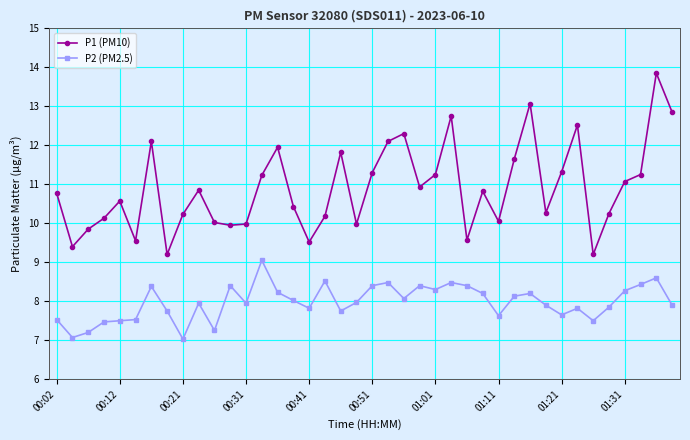

True or false: P1 (PM10) has more than 0 interior local peaks.

True